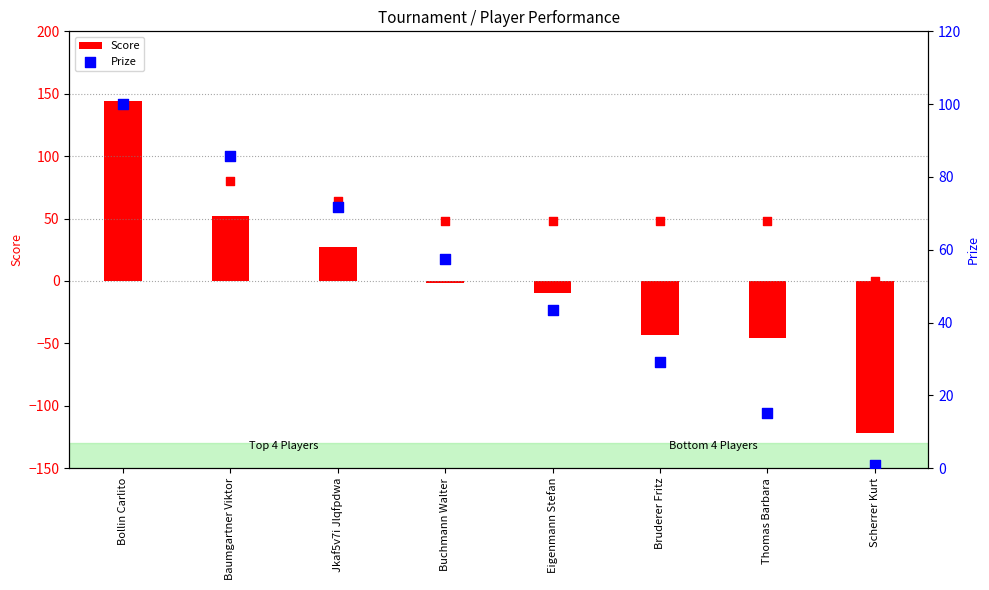

True or false: Score has a value of 52 at Baumgartner Viktor.

True